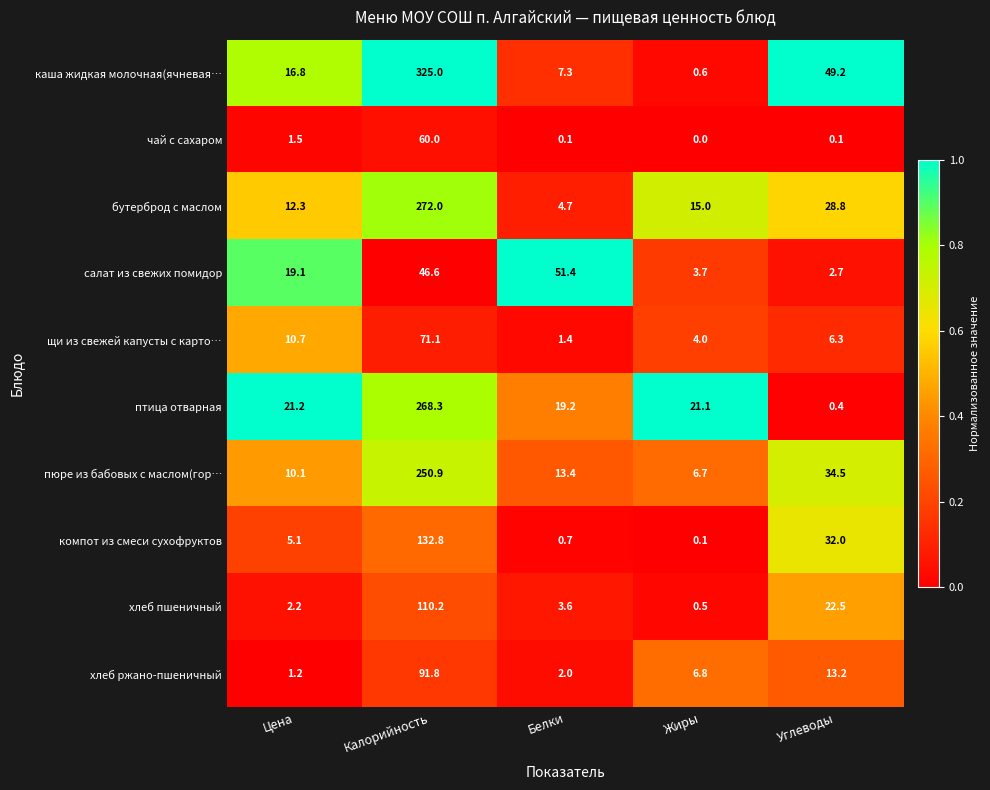

What is the spread (max minus min) of values at Калорийность?

278.4